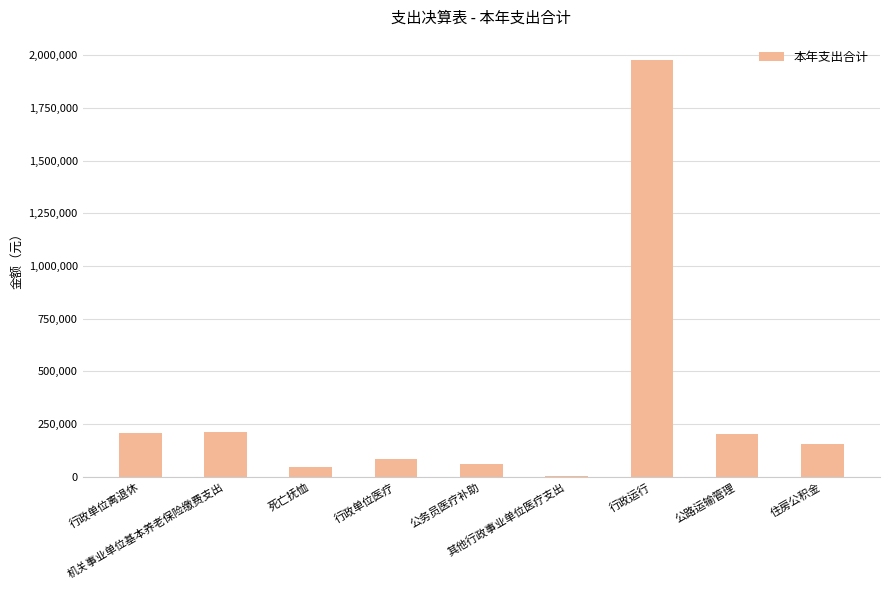

At which category does the chart reach its peak across all series?

行政运行